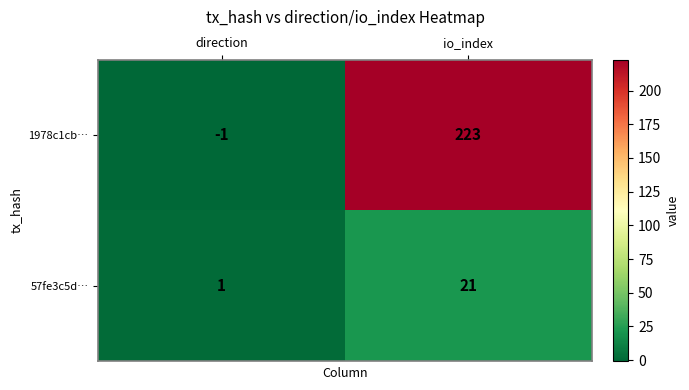

At direction, list the series in order from smallest to largest.

1978c1cb…, 57fe3c5d…